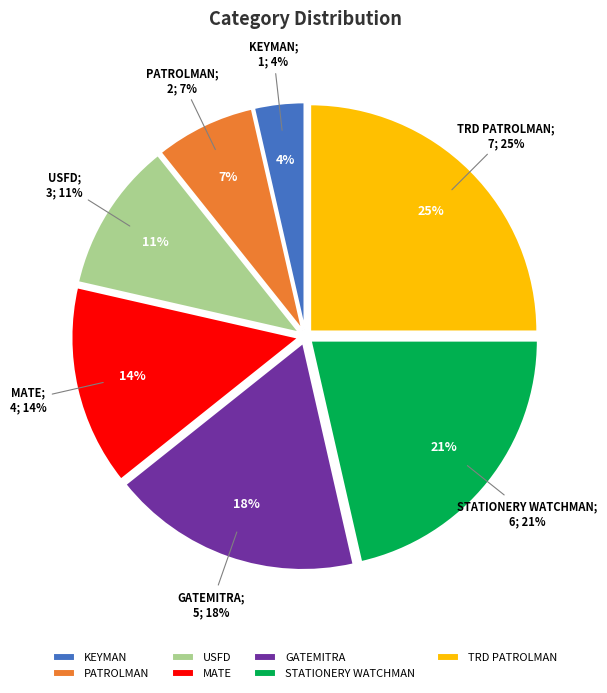

How much of the chart is everything except KEYMAN?

96.4%